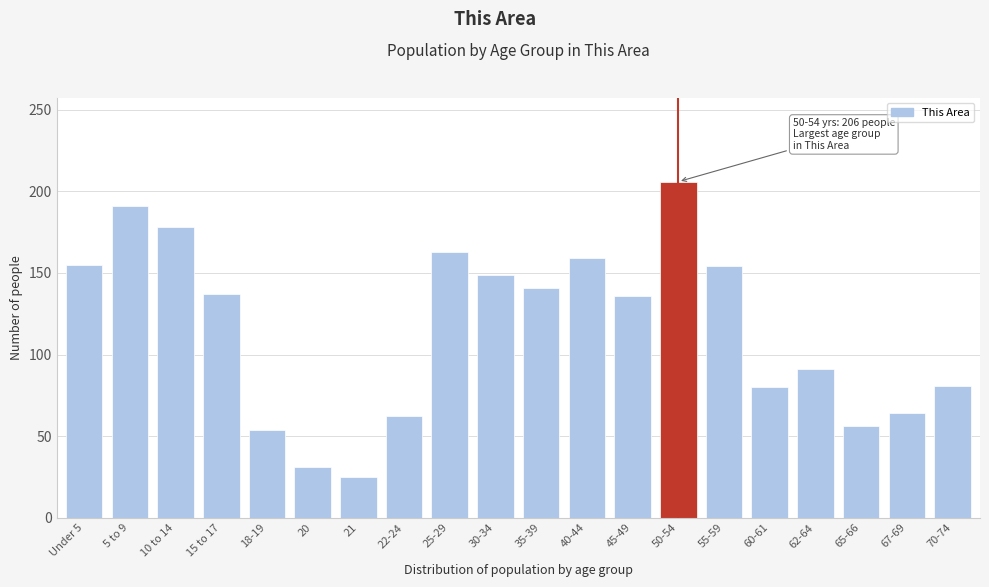

What is the value of the 20th bar from the left?

81